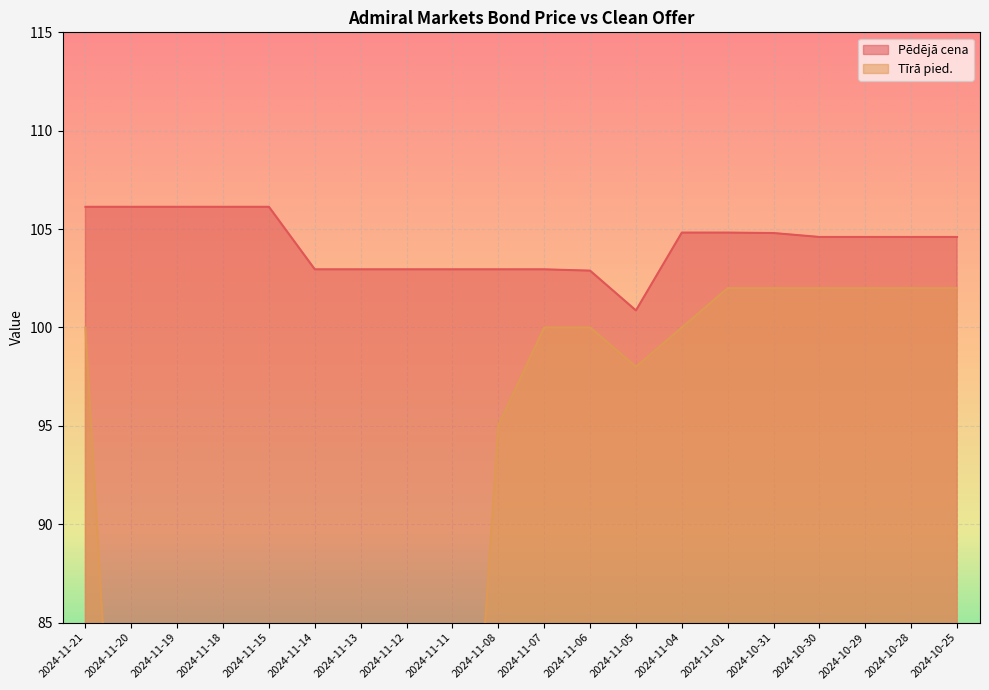

True or false: Tīrā pied. and Pēdējā cena intersect in this chart.

False